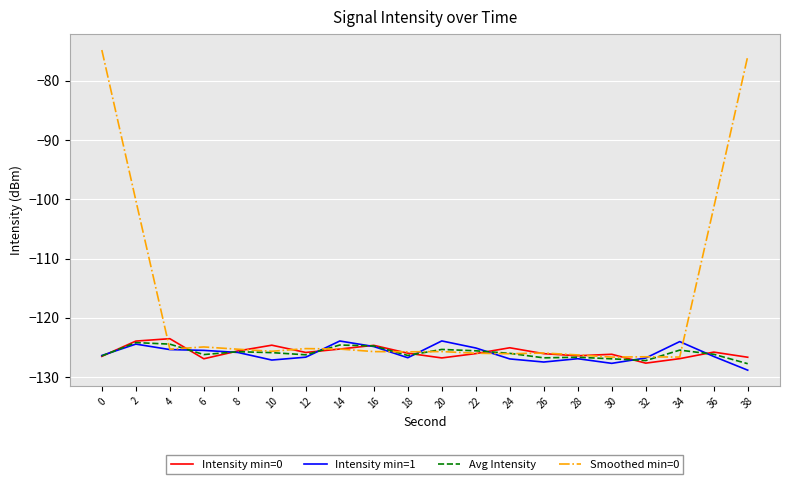

What value does the Intensity min=1 series have at 22?

-125.1